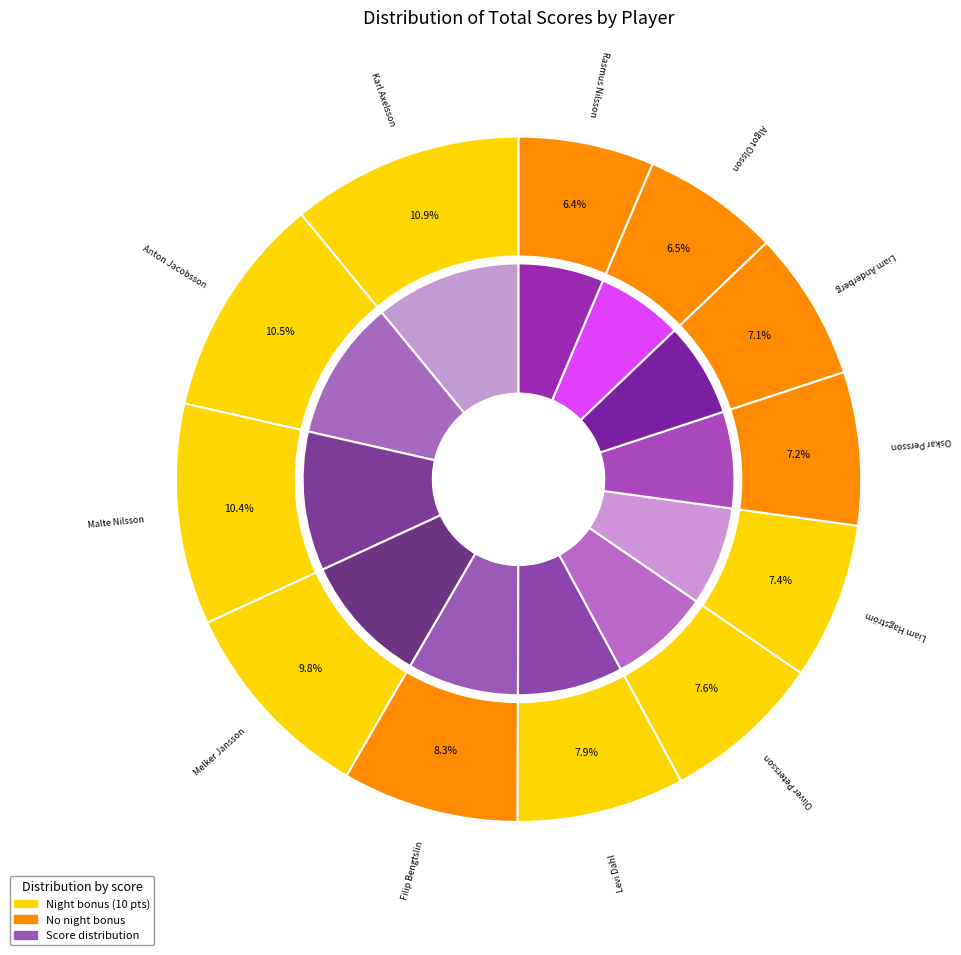

To the nearest percent, what portion does Liam Hagström represent?

7%